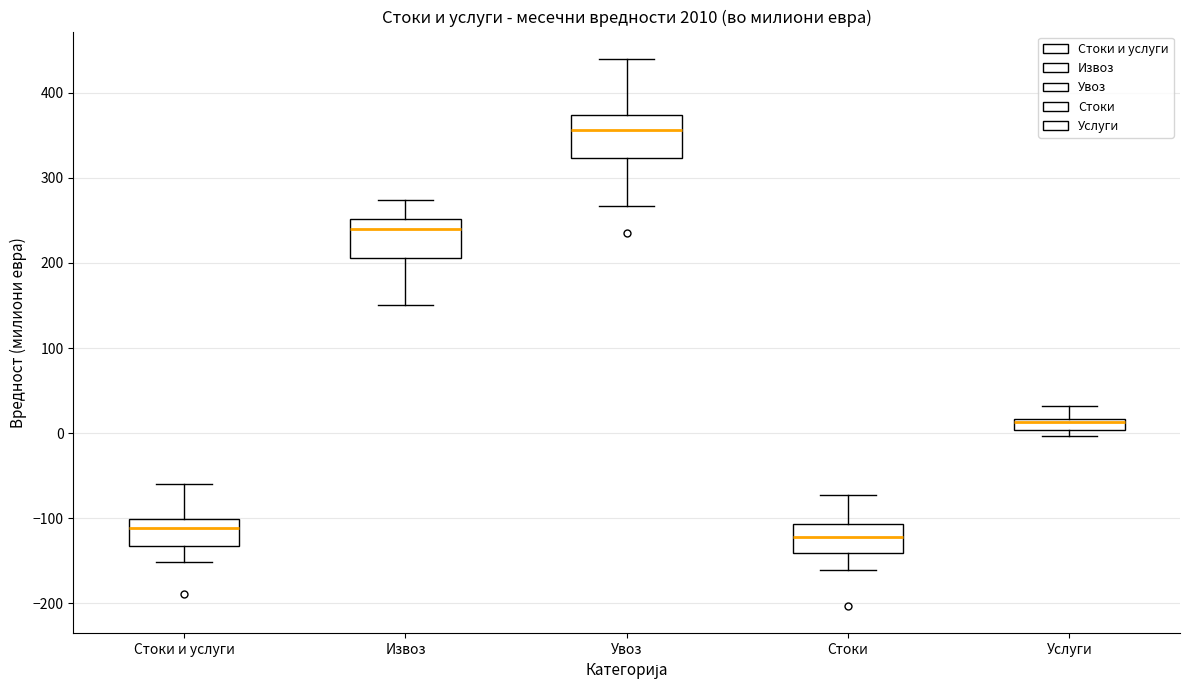

Which box has the highest median line?

Увоз